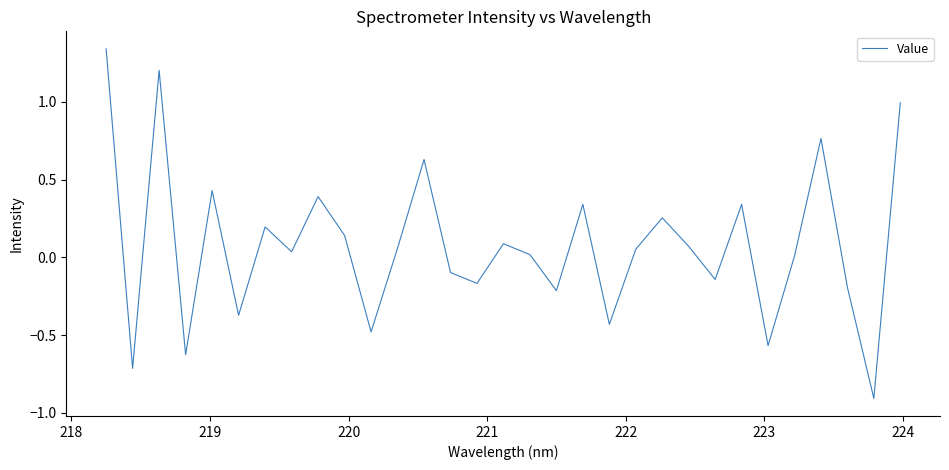

What is the smallest value displayed?

-0.9